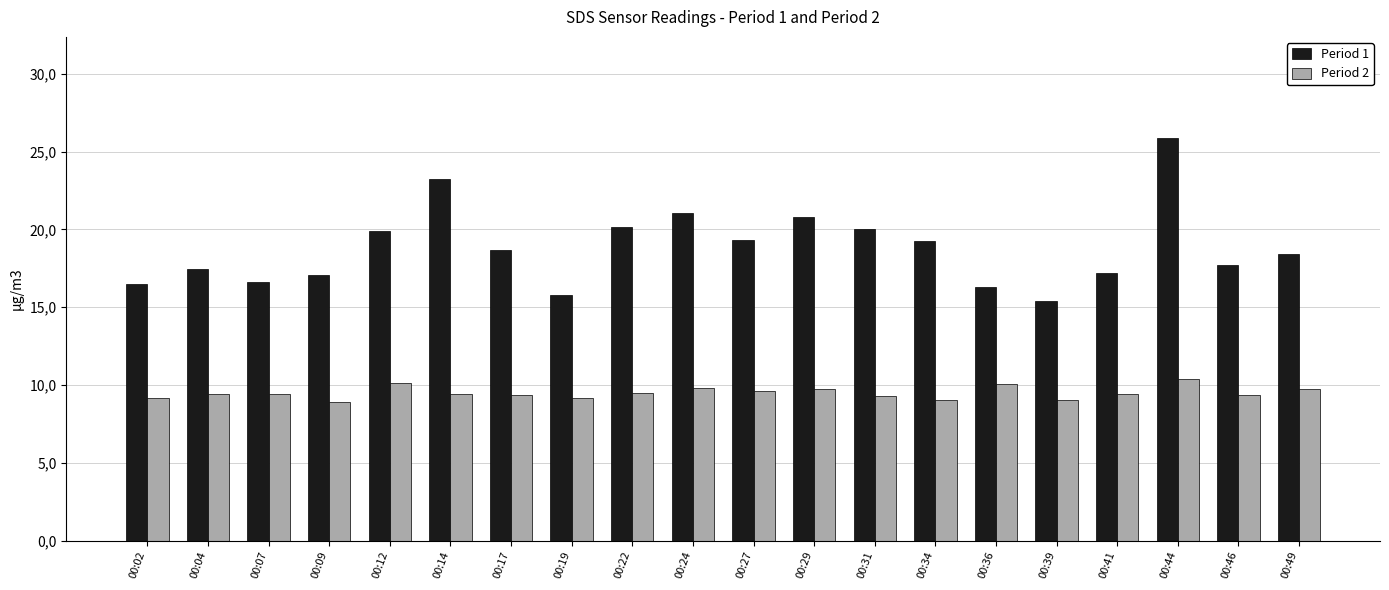

Does the chart contain any negative values?

No